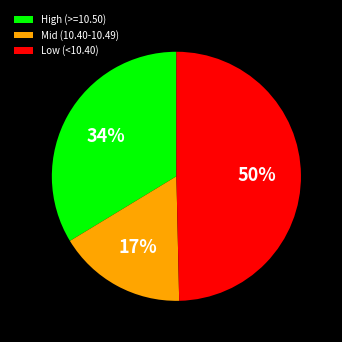

Combined, do Low (<10.40) and High (>=10.50) account for over 50%?

Yes